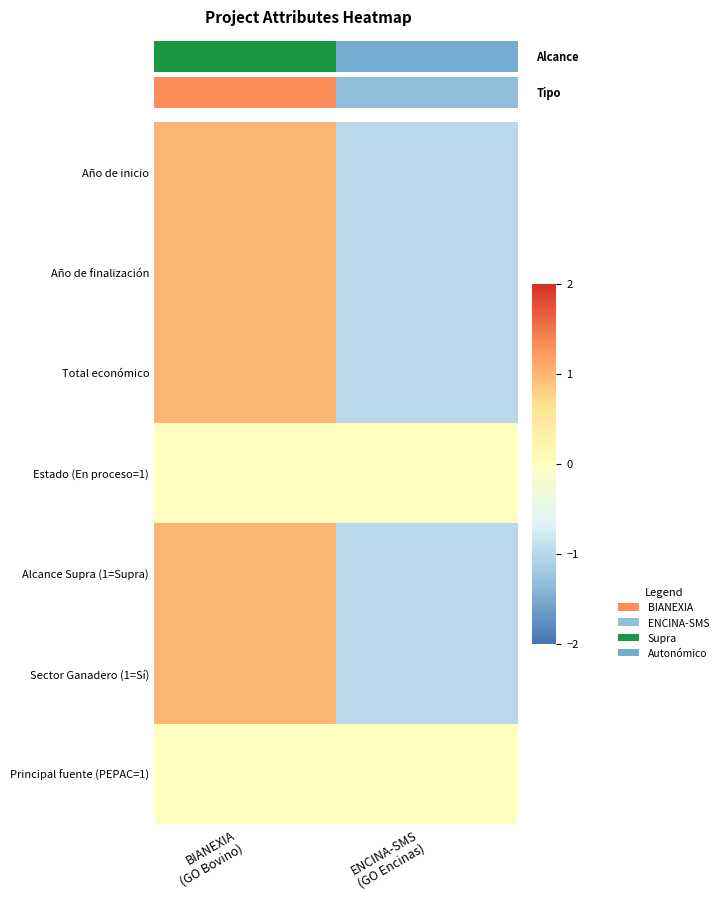

What is the maximum value for Alcance Supra (1=Supra)?

1